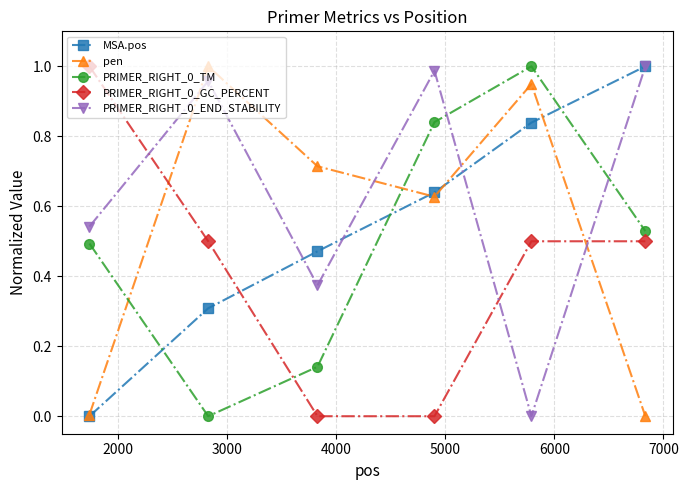

True or false: PRIMER_RIGHT_0_END_STABILITY and pen cross at least once.

True